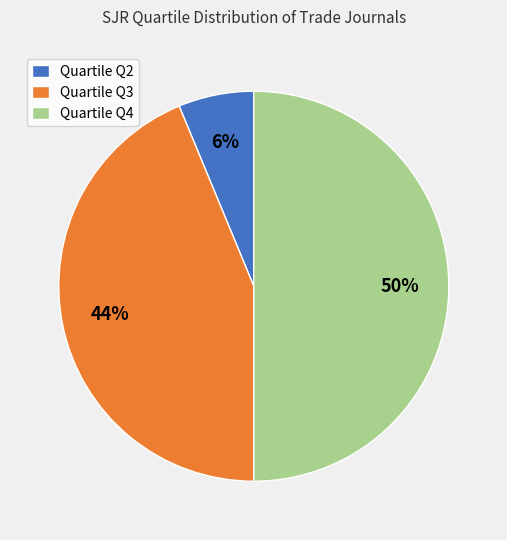

To the nearest percent, what portion does Quartile Q3 represent?

44%